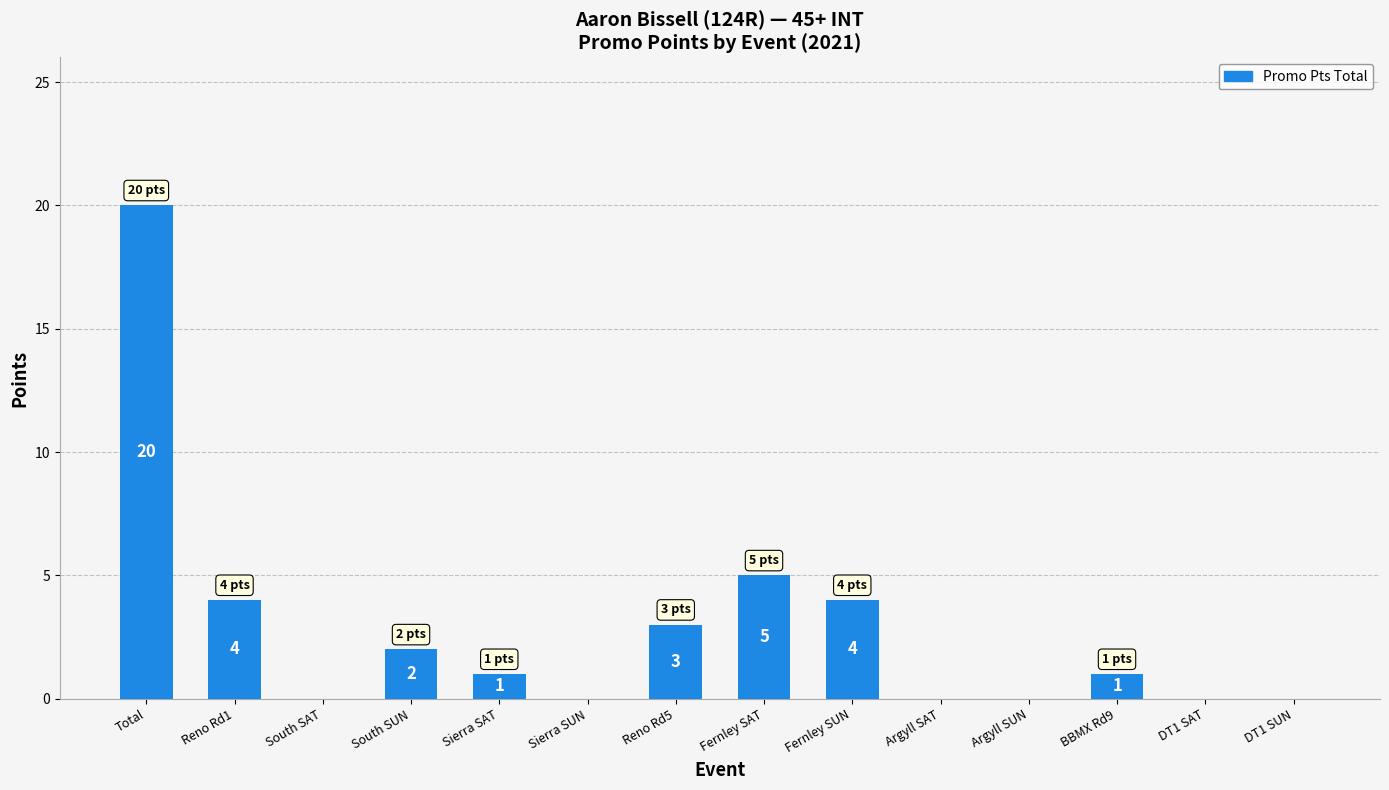

Reading right to left, list all the values displayed in this chart.

DT1 SUN=0	DT1 SAT=0	BBMX Rd9=1	Argyll SUN=0	Argyll SAT=0	Fernley SUN=4	Fernley SAT=5	Reno Rd5=3	Sierra SUN=0	Sierra SAT=1	South SUN=2	South SAT=0	Reno Rd1=4	Total=20